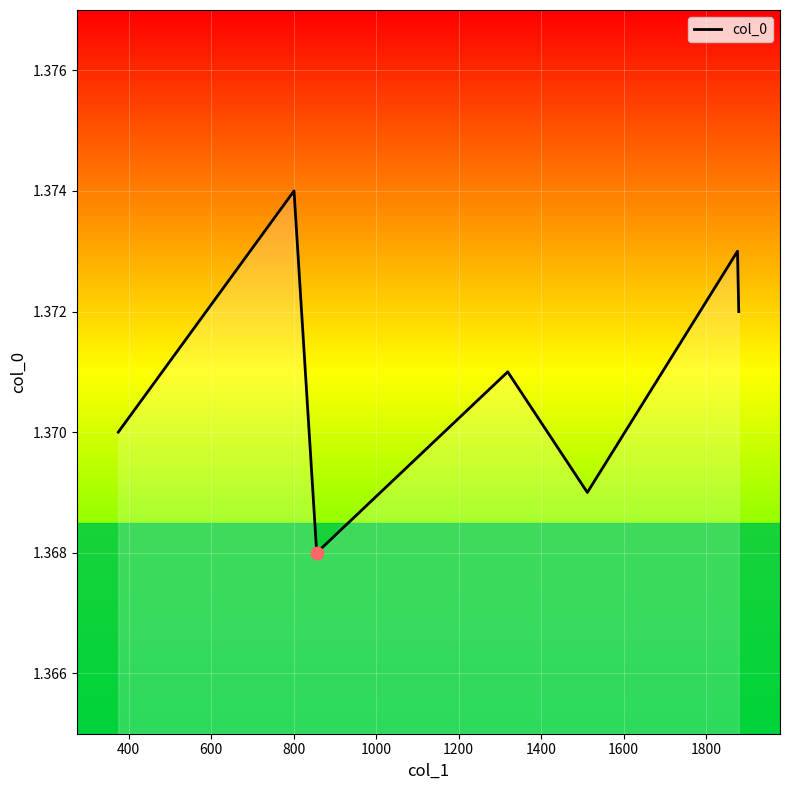

How many values are between 1 and 2?

7